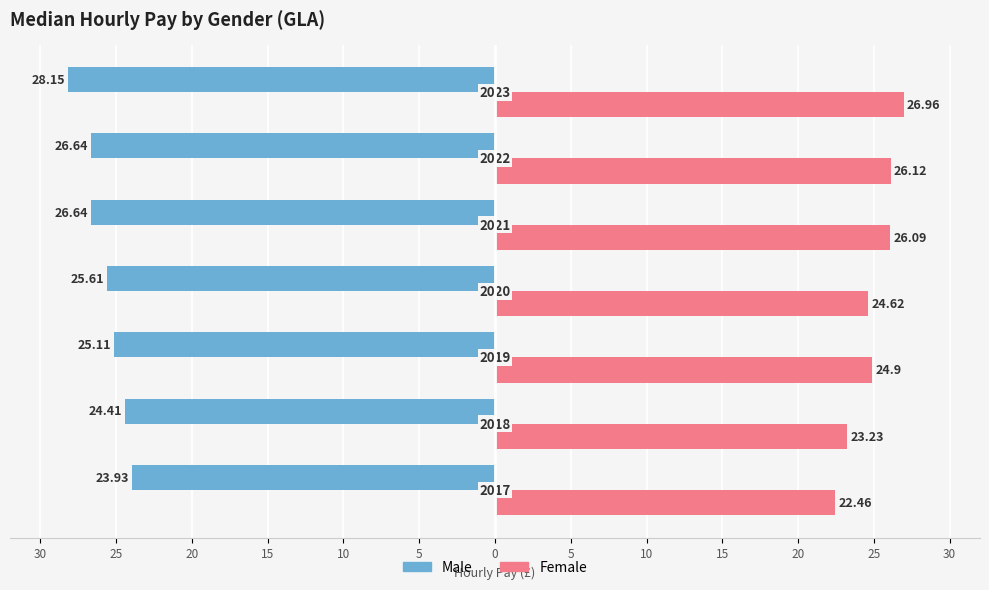

What are all the series names shown in the legend?

Male, Female